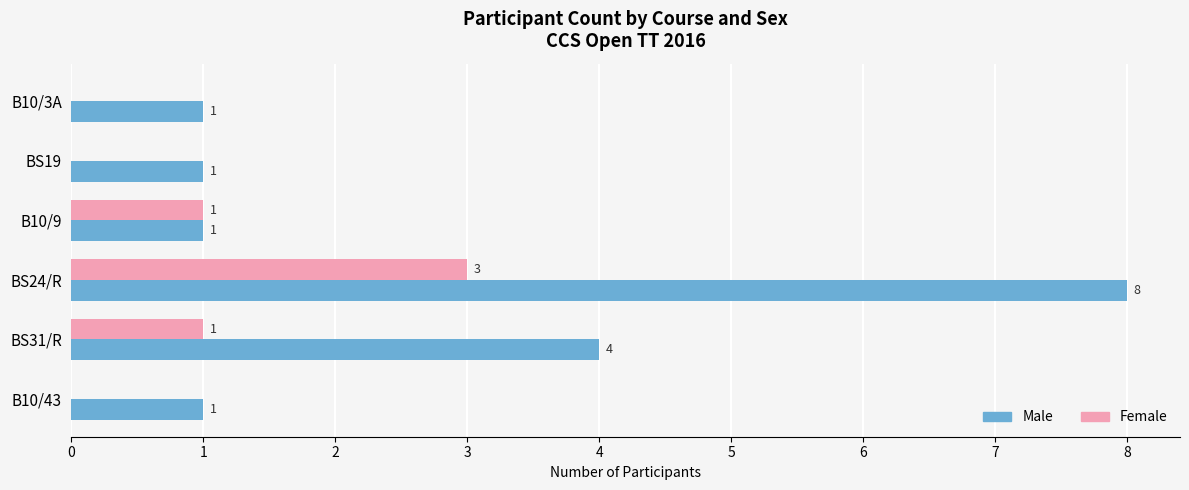

At which category does the chart reach its peak across all series?

BS24/R